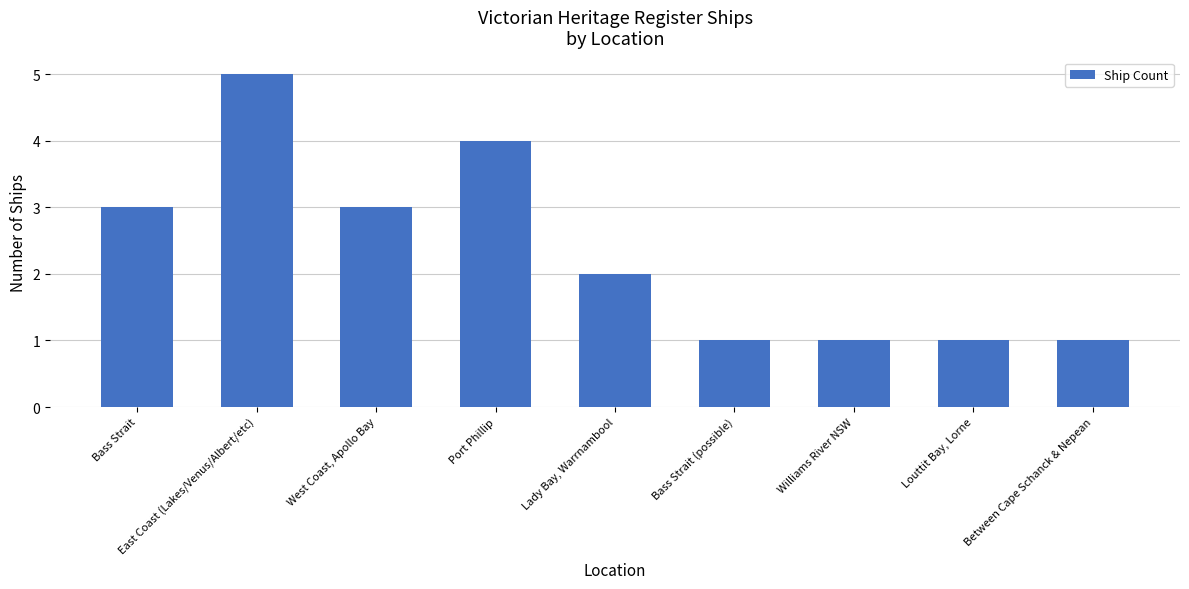

Reading left to right, extract all data points from this chart.

3	5	3	4	2	1	1	1	1